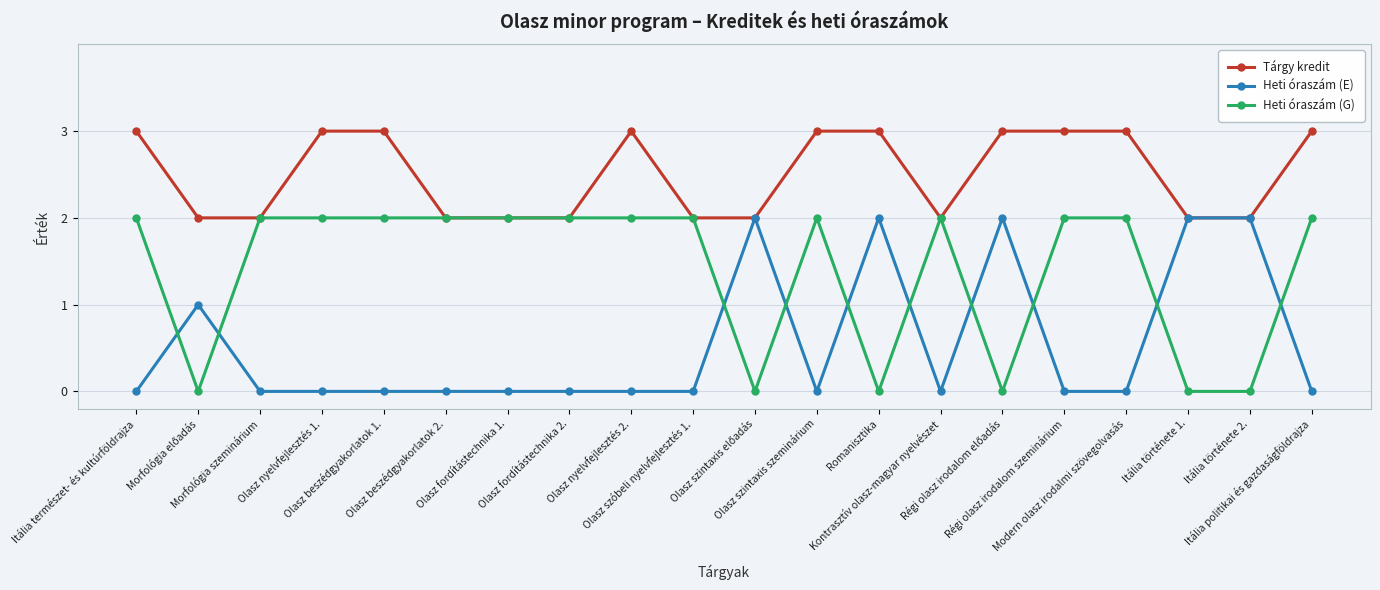

How many times do Heti óraszám (E) and Heti óraszám (G) cross each other?

10